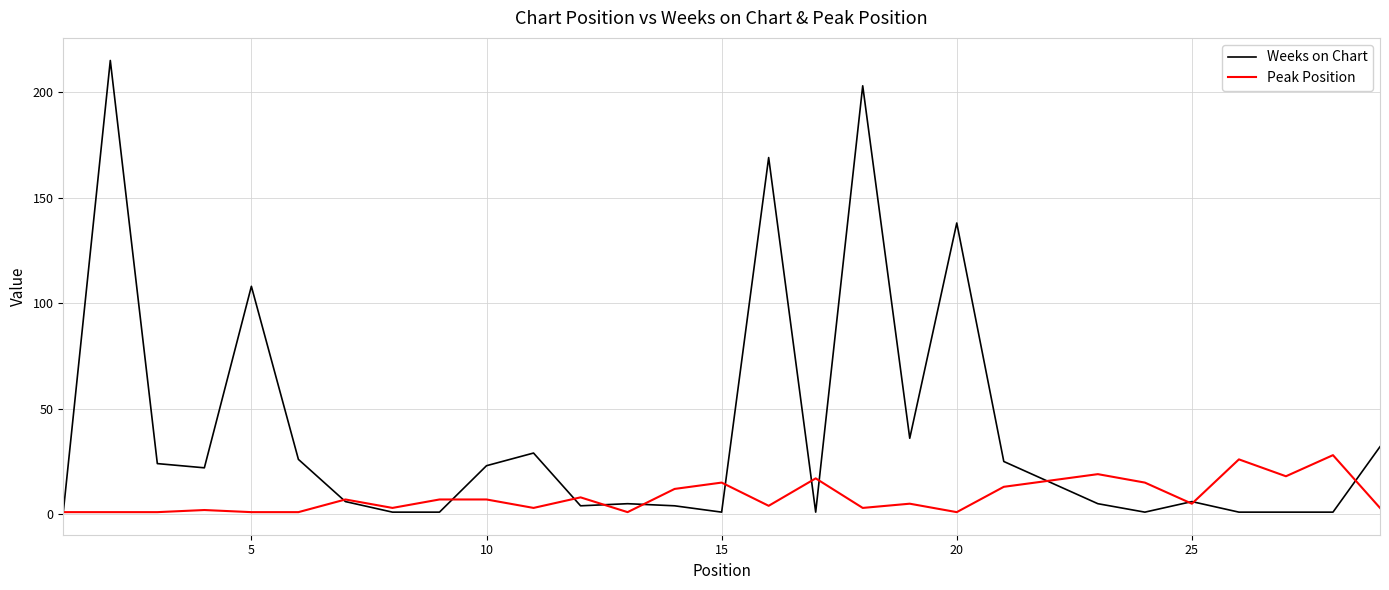

List the series in order of their overall mean, lowest first.

Peak Position, Weeks on Chart